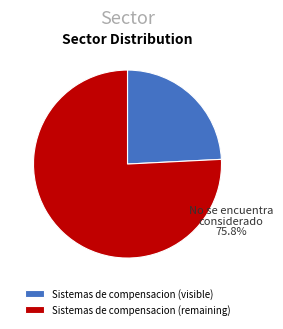

Does any single category account for the majority?

Yes